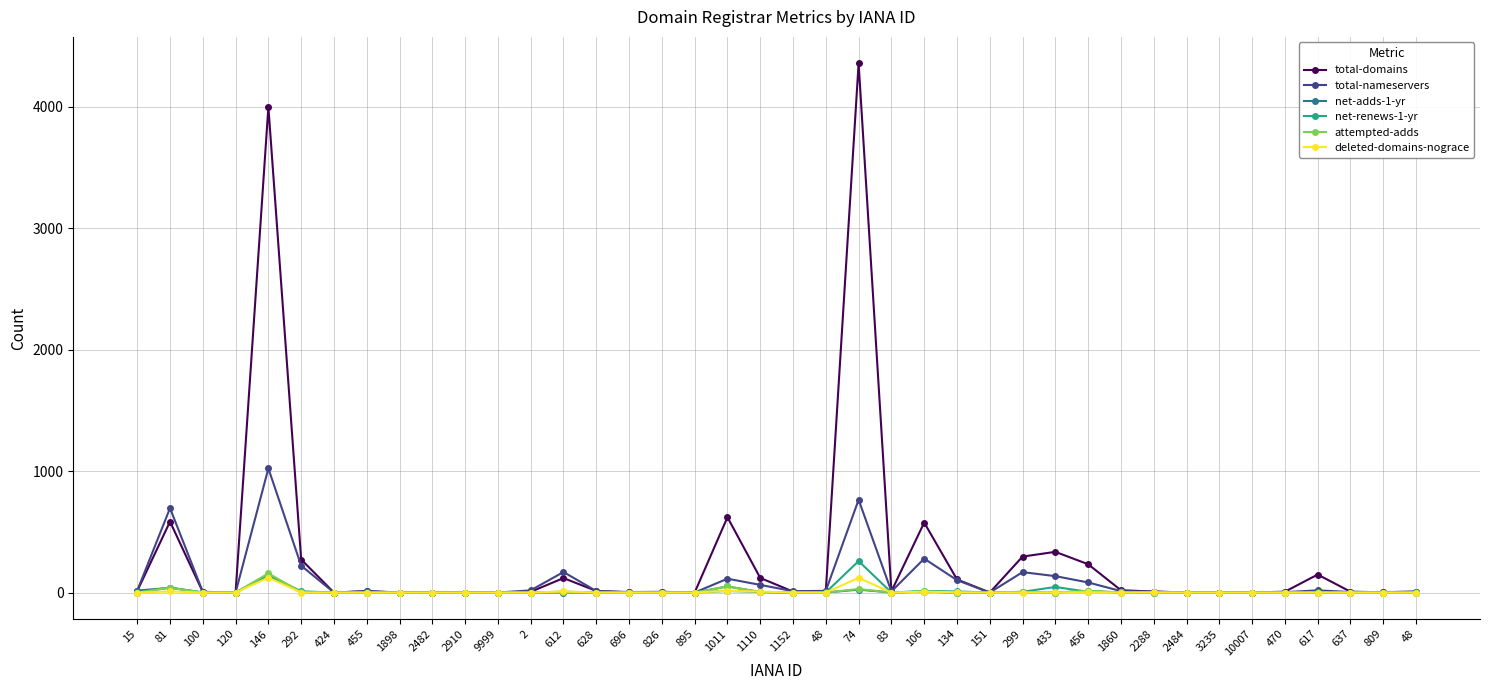

Which series has the largest total across all categories?

total-domains